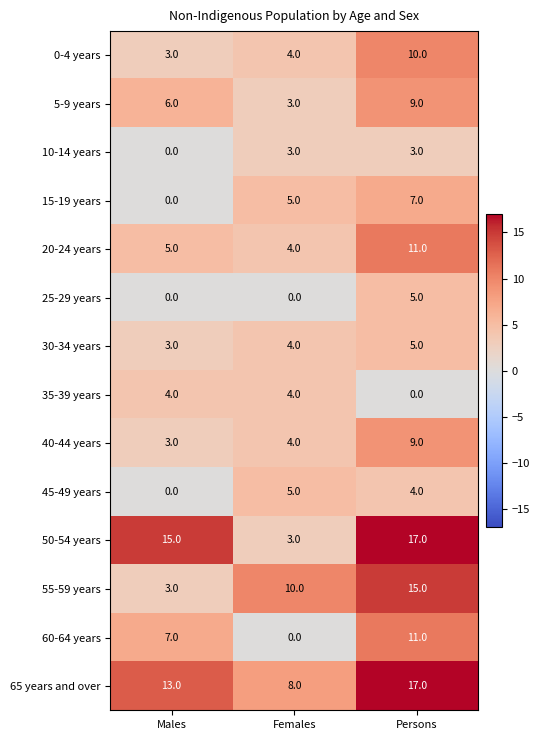

How many 45-49 years values are between 0 and 5?

3